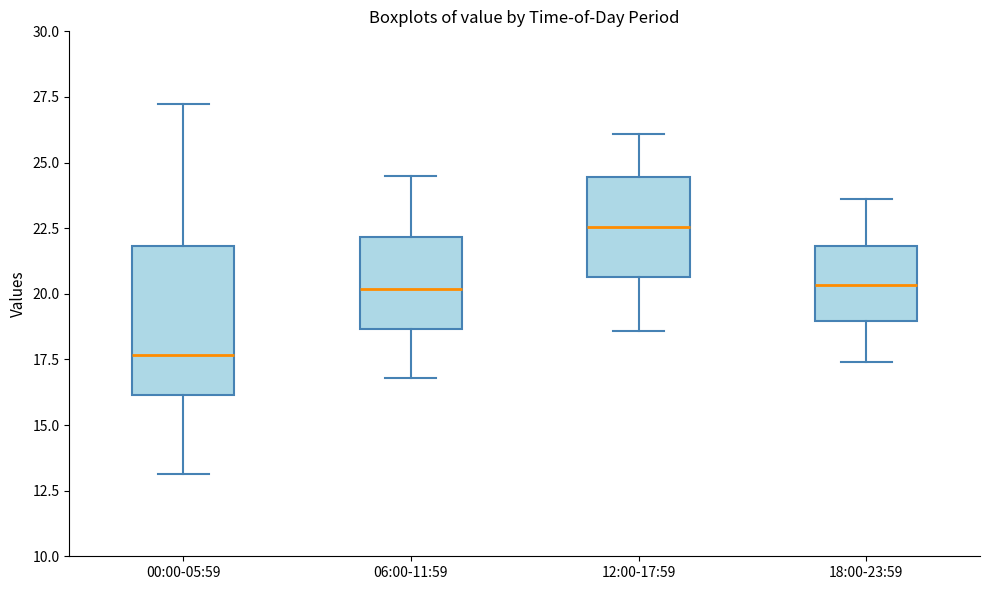

Which box is the tallest, from its lower edge to its upper edge?

00:00-05:59